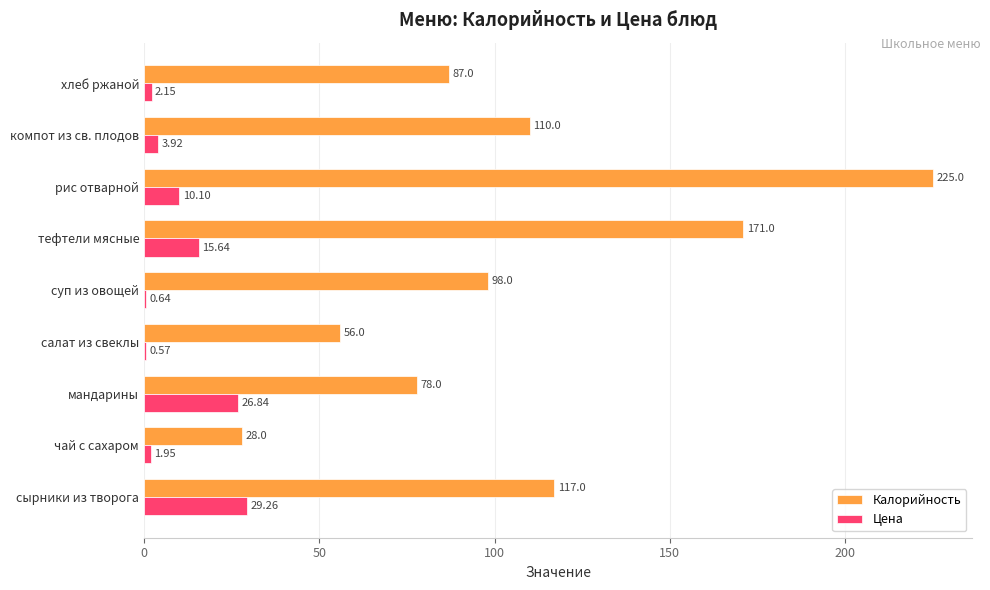

At which label is Цена closest to 14?

тефтели мясные